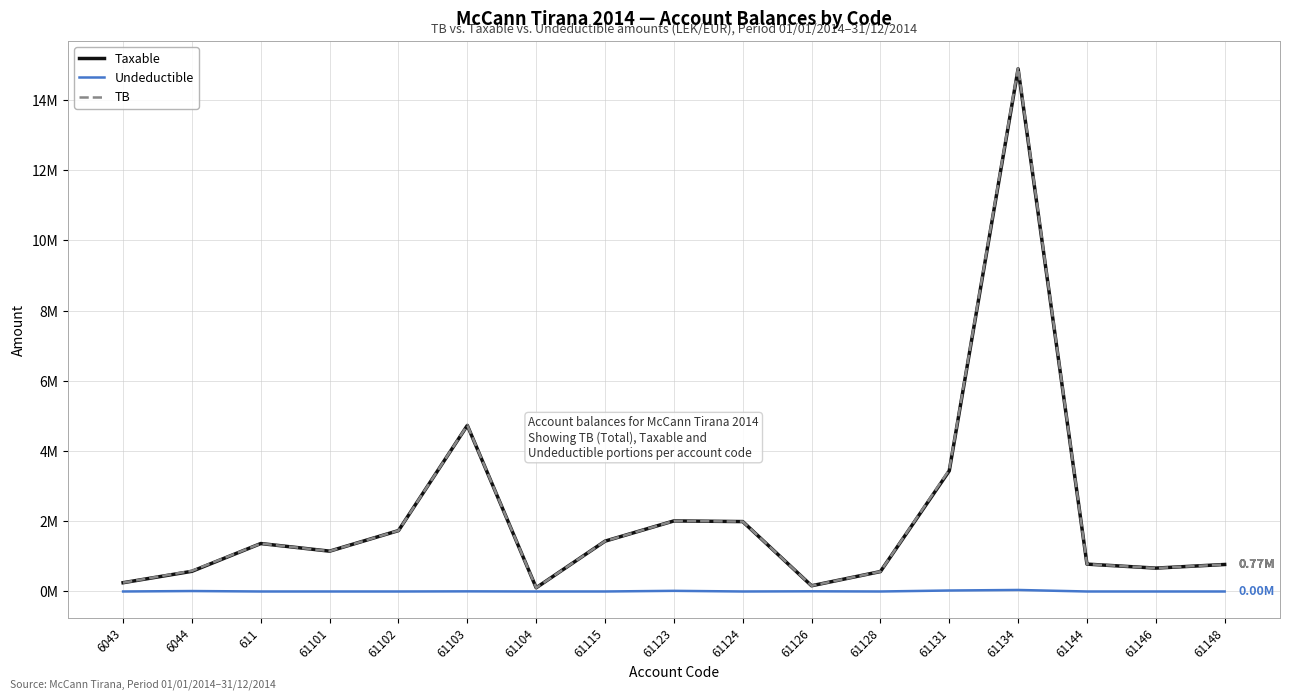

What are all the series names shown in the legend?

Taxable, Undeductible, TB